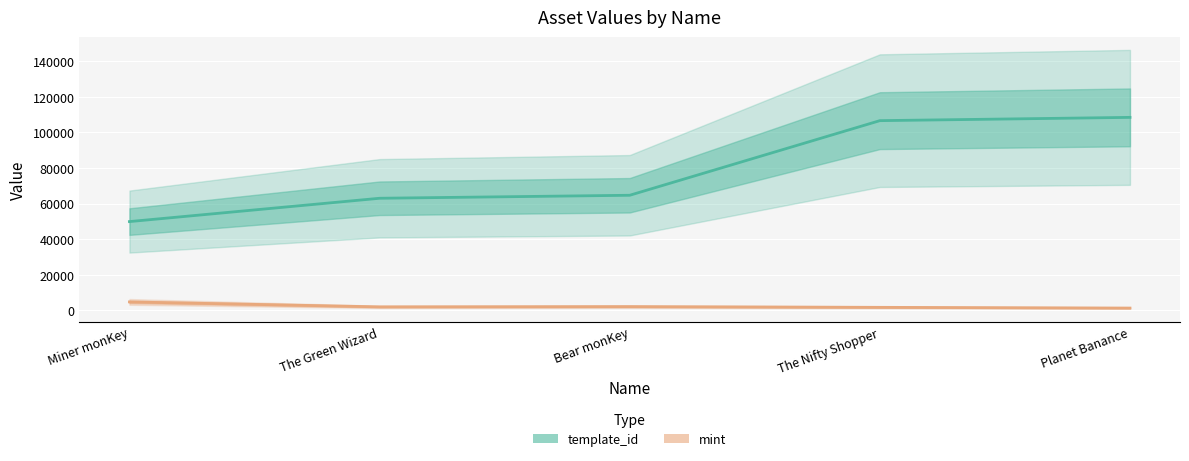

How many lines are shown in the chart?

2